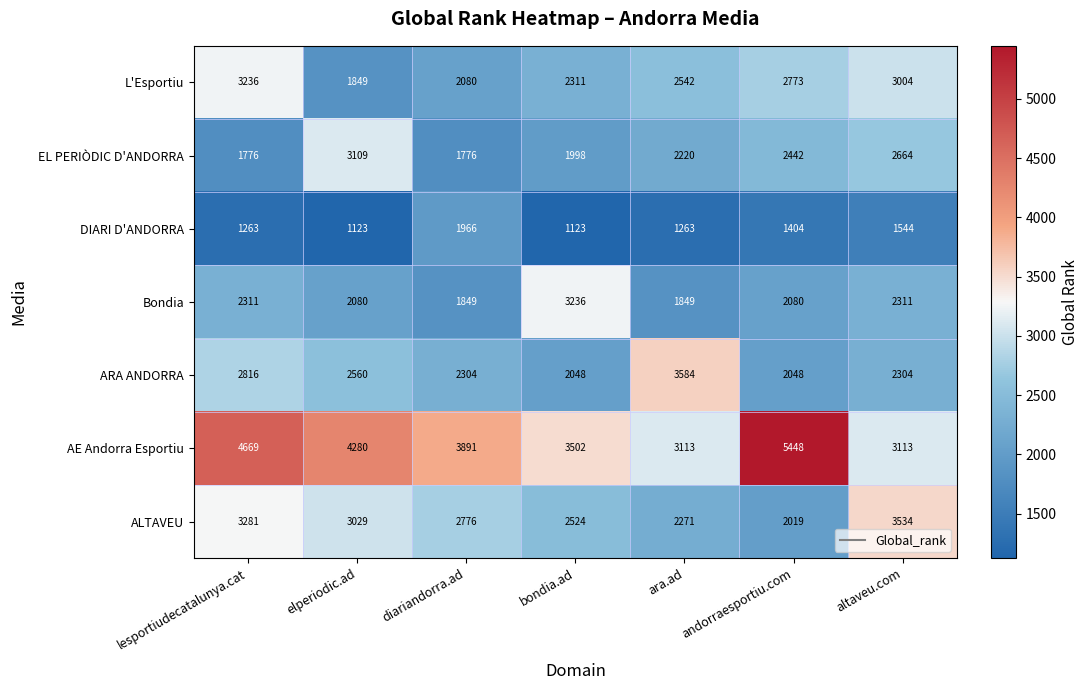

Rank the series at lesportiudecatalunya.cat from highest to lowest value.

AE Andorra Esportiu, ALTAVEU, L'Esportiu, ARA ANDORRA, Bondia, EL PERIÒDIC D'ANDORRA, DIARI D'ANDORRA